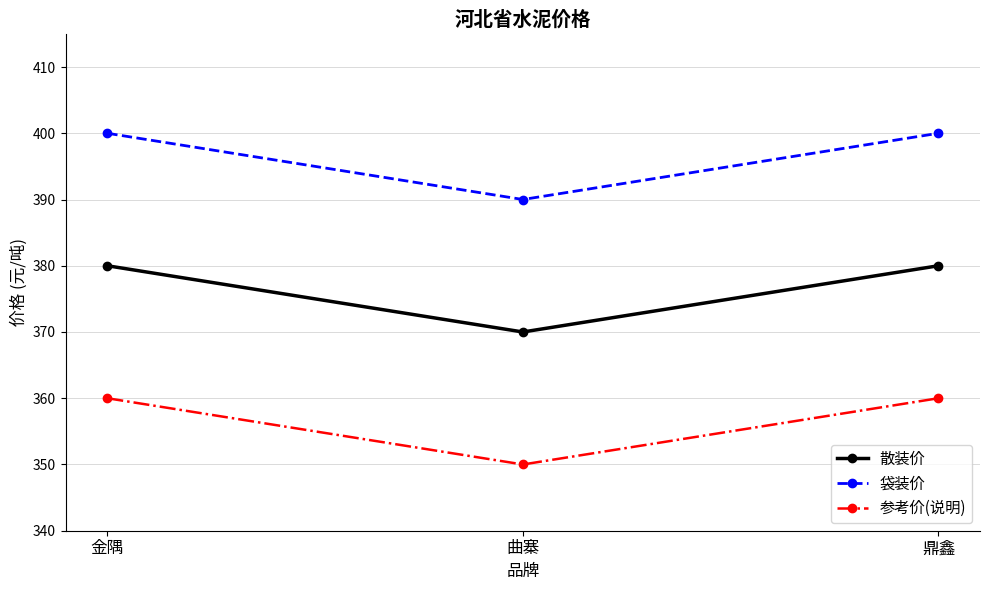

What is the sum of all 袋装价 values?

1190